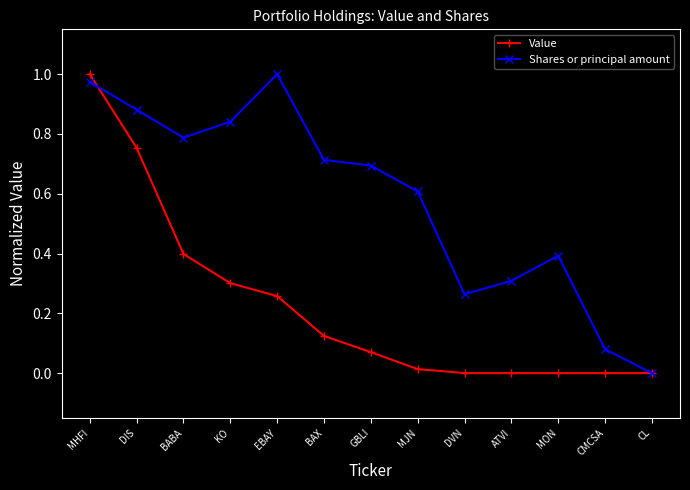

List the series in order of their overall mean, lowest first.

Value, Shares or principal amount